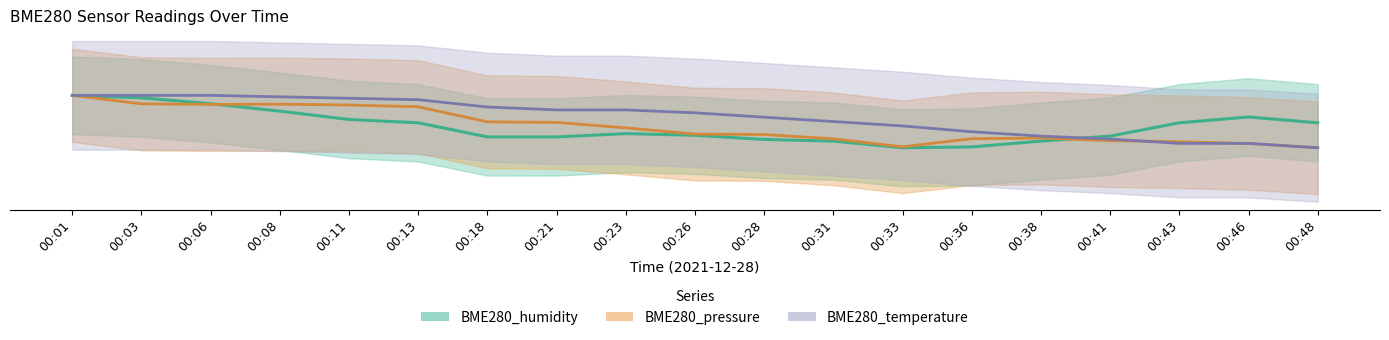

What is the minimum value shown in the chart?

92.7